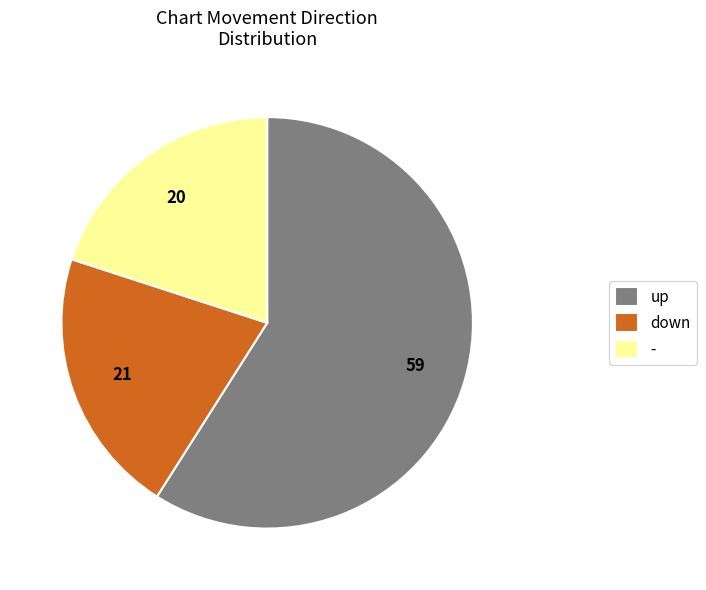

Which has a higher value, down or up?

up